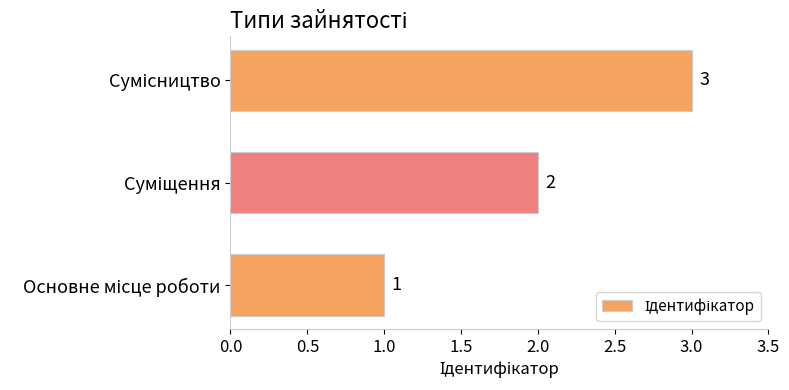

What is the greatest value displayed?

3